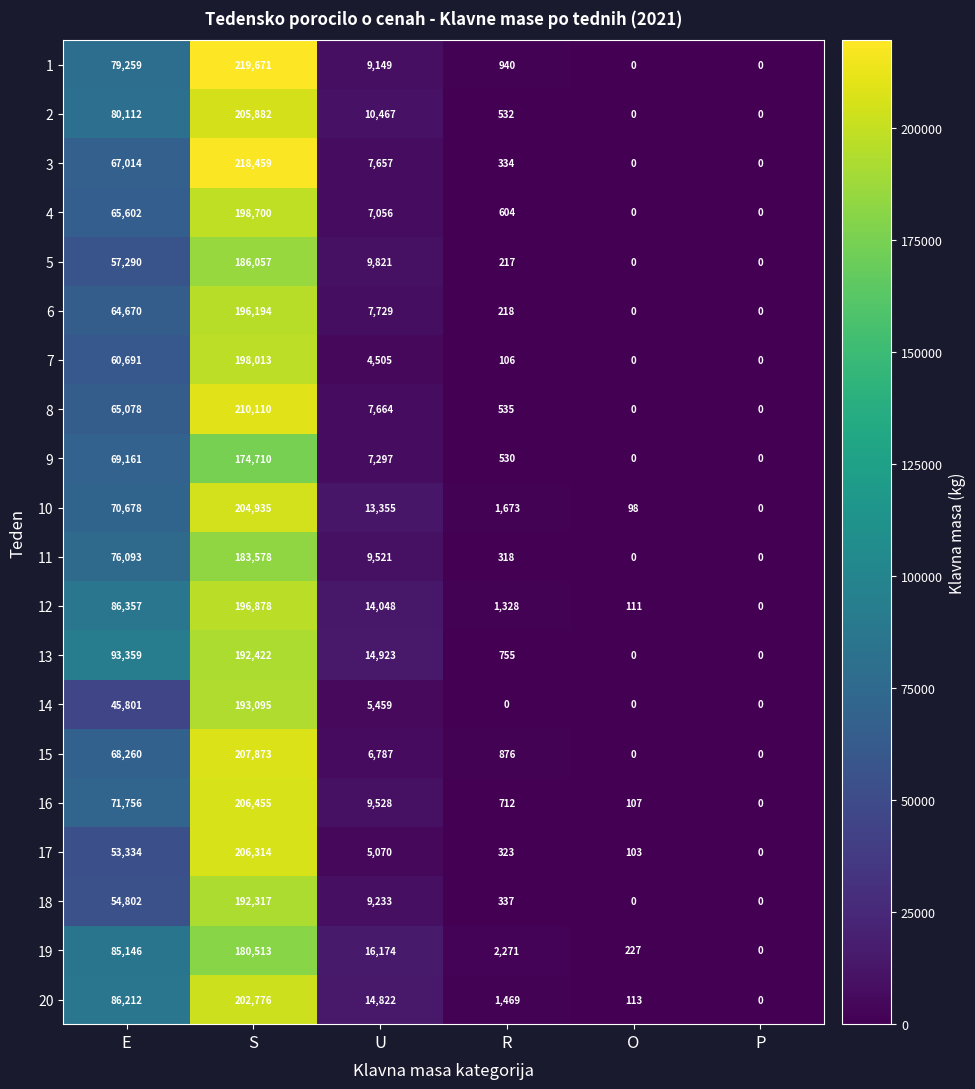

Is it true that 1 equals 26773 at E?

False